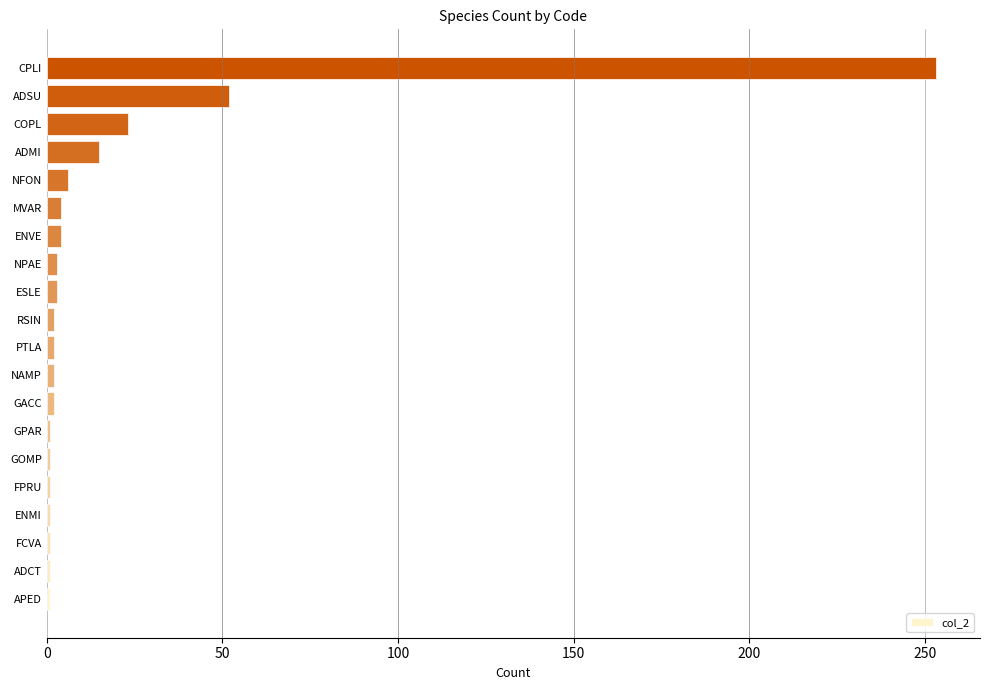

Are the bars grouped side by side (vs. stacked)?

No